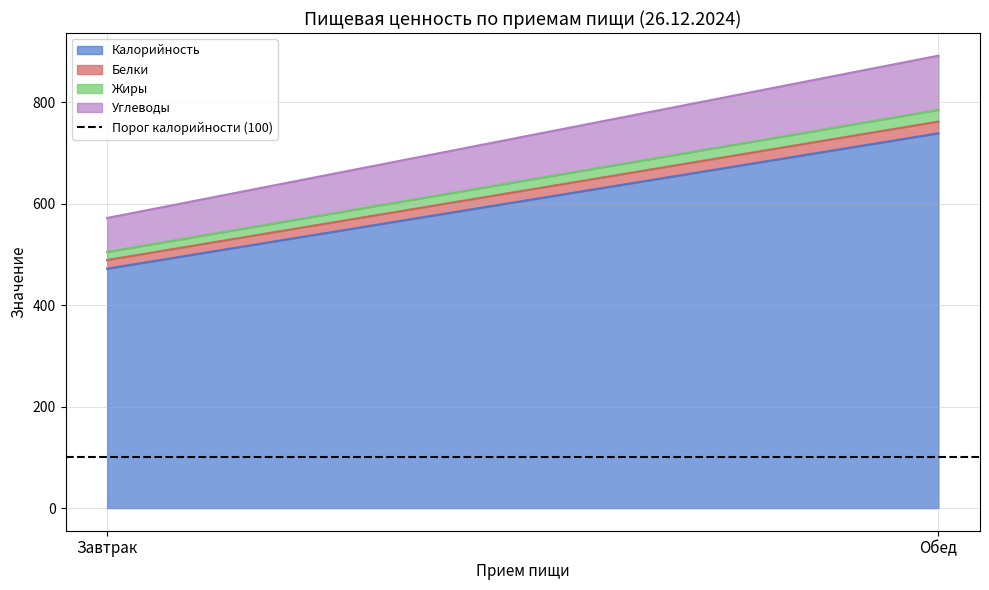

What is the highest value of the Жиры series?

23